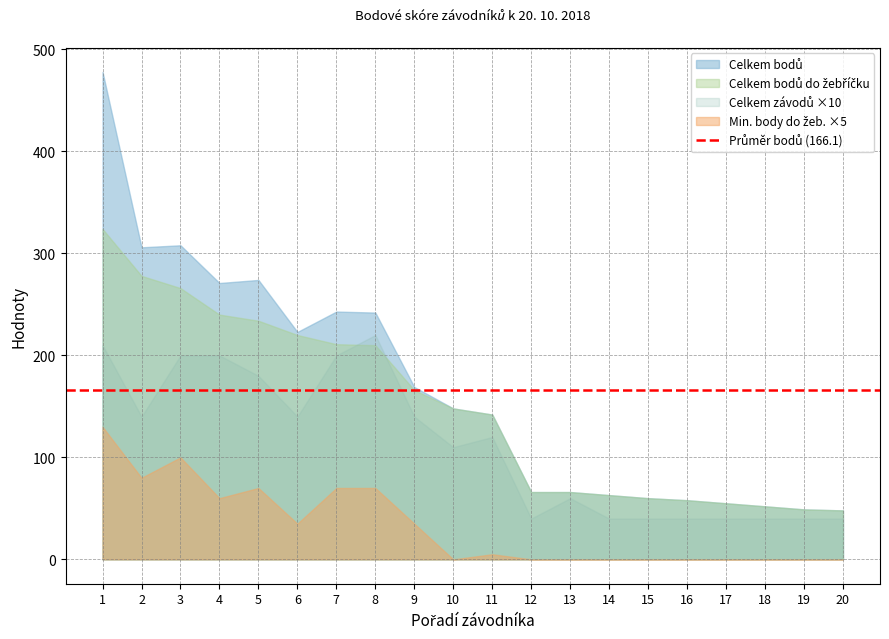

Reading left to right, transcribe all the data shown in this chart.

Celkem závodů: 21	14	20	20	18	14	20	22	14	11	12	4	6	4	4	4	4	4	4	4
Celkem bodů: 478	306	308	271	274	223	243	242	169	148	142	66	66	63	60	58	55	52	49	48
Celkem bodů do žebříčku: 324	278	266	240	234	220	211	210	166	148	142	66	66	63	60	58	55	52	49	48
Min. body do žeb.: 26	16	20	12	14	7	14	14	7	0	1	0	0	0	0	0	0	0	0	0